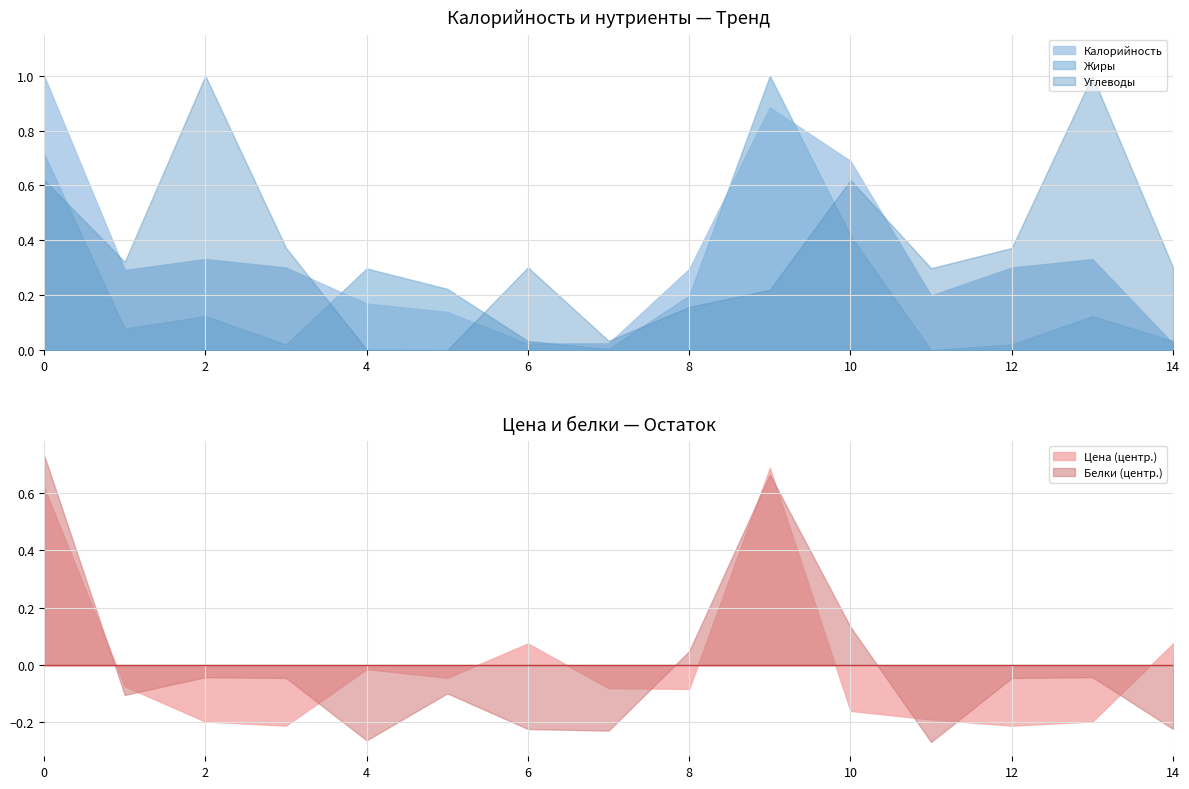

The Калорийность series shows 0.5 at 8. True or false?

False